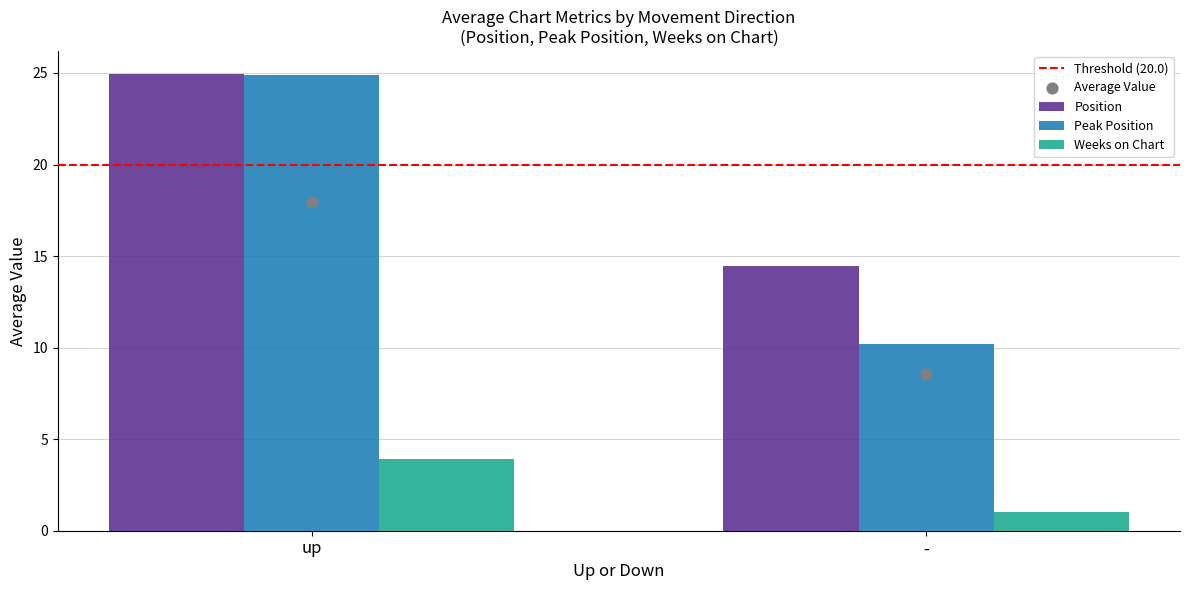

At which category is the sum across all series the highest?

up